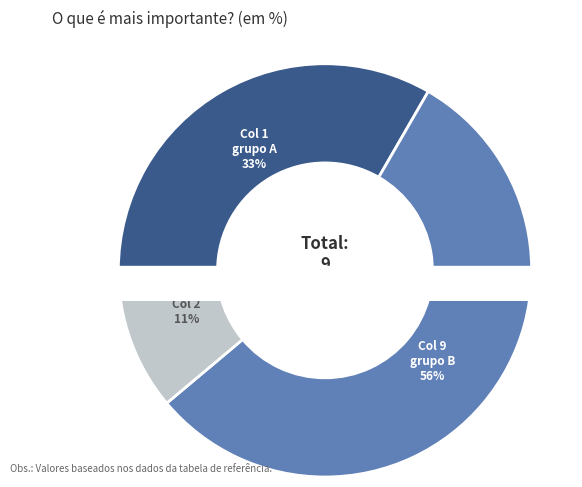

What percentage is the 6 slice, to the nearest percent?

15%